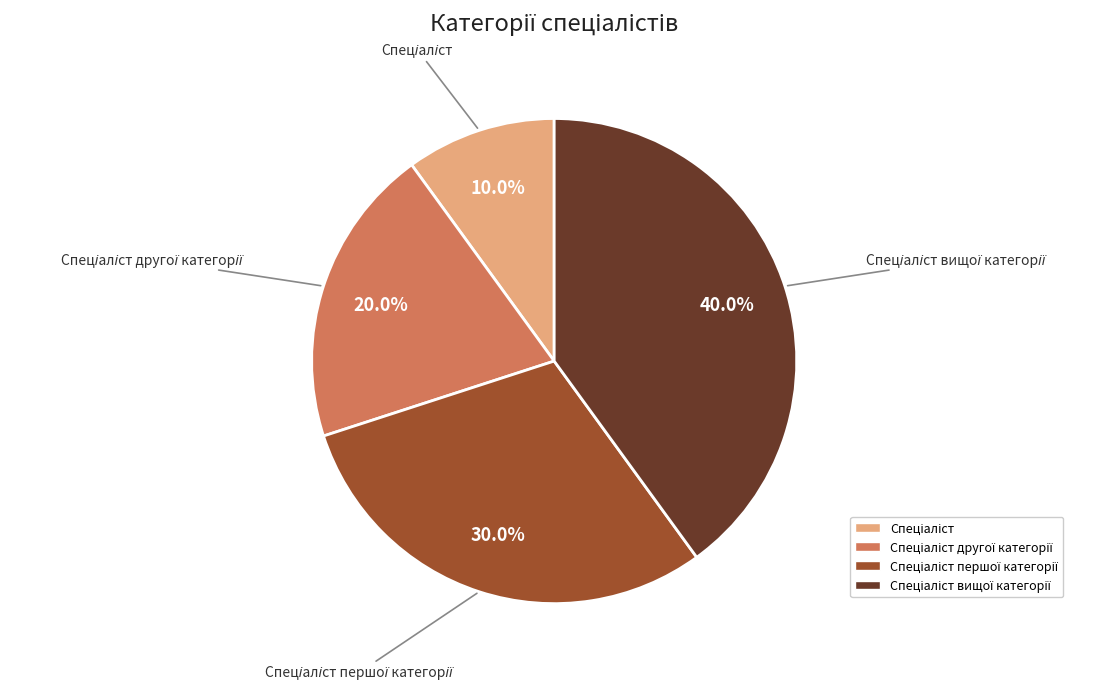

Is there any slice that represents more than half of the pie?

No